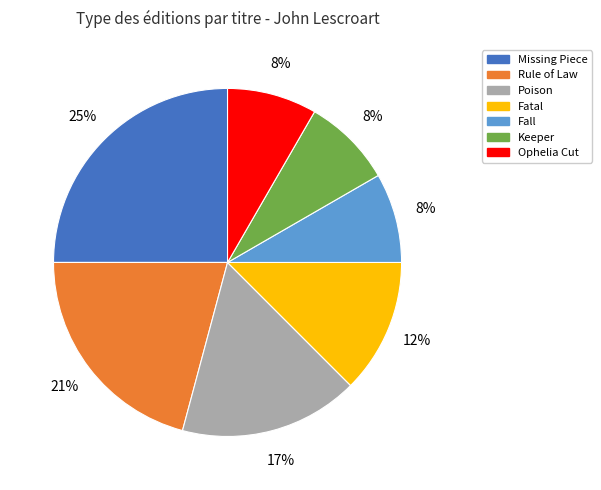

To the nearest percent, what is the difference between the largest and smallest slice percentages?

17%